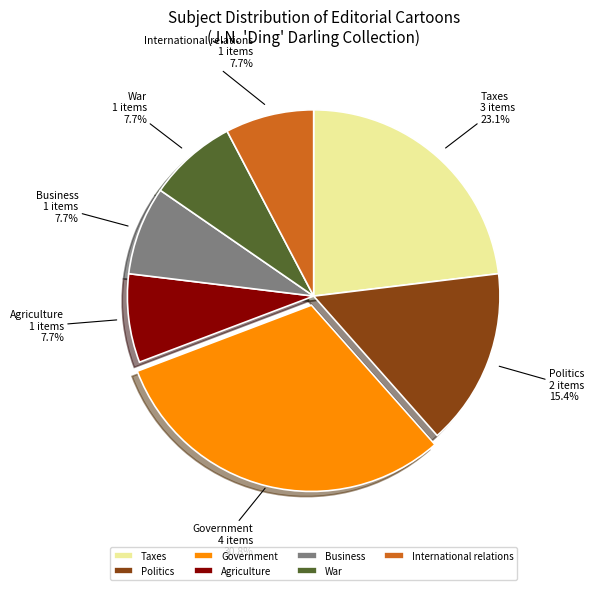

Is there a majority slice in this chart?

No